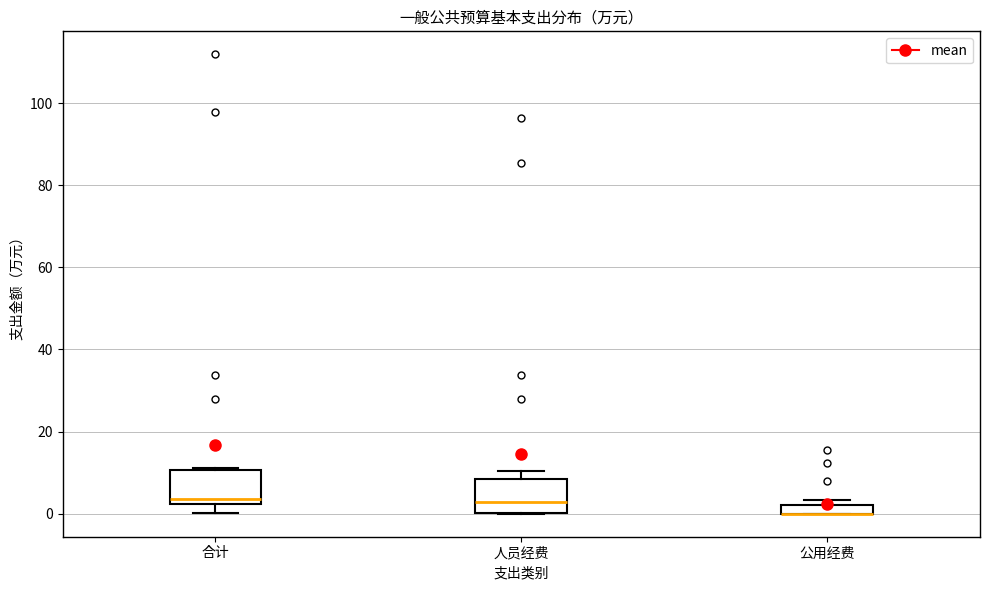

Where is the lower edge of the box for 人员经费 on the y-axis? The values are not printed on the chart, so give them approximately, as read against the axis.

0